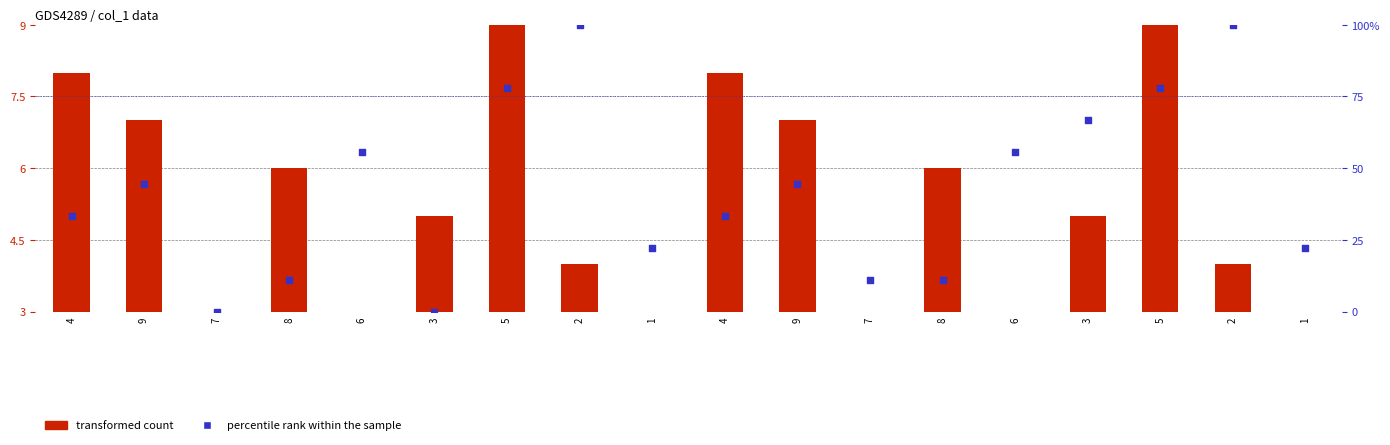

Which series has the largest total across all categories?

percentile rank within the sample